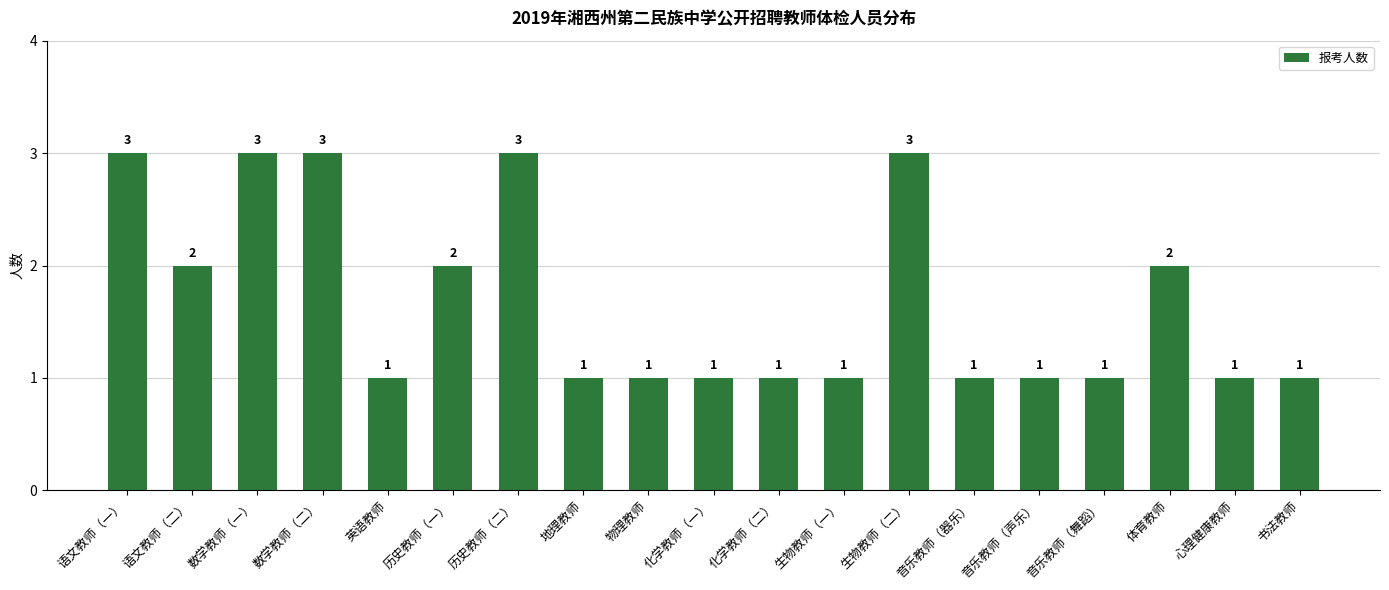

What is the label of the 10th bar from the left?

化学教师（一）